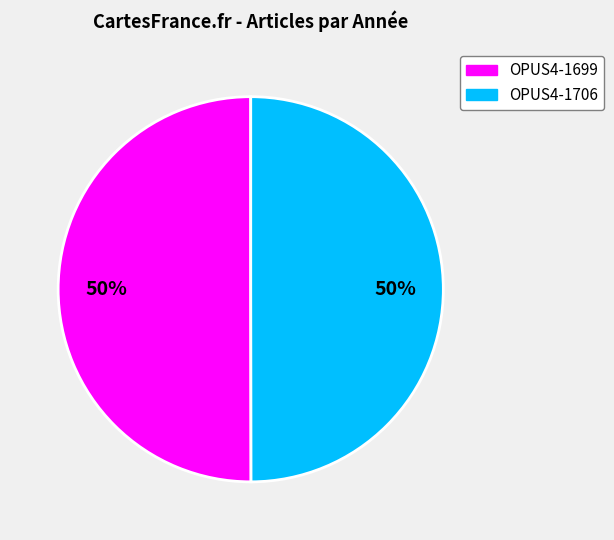

Approximately how many times larger is the value at OPUS4-1699 compared to OPUS4-1706?

1.0